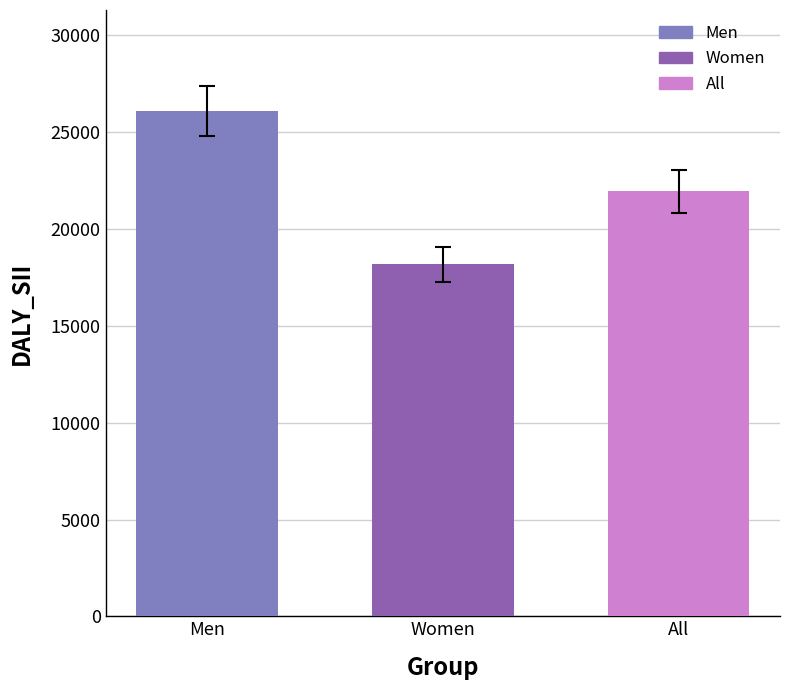

Is it true that the value at Men is 11012?

False